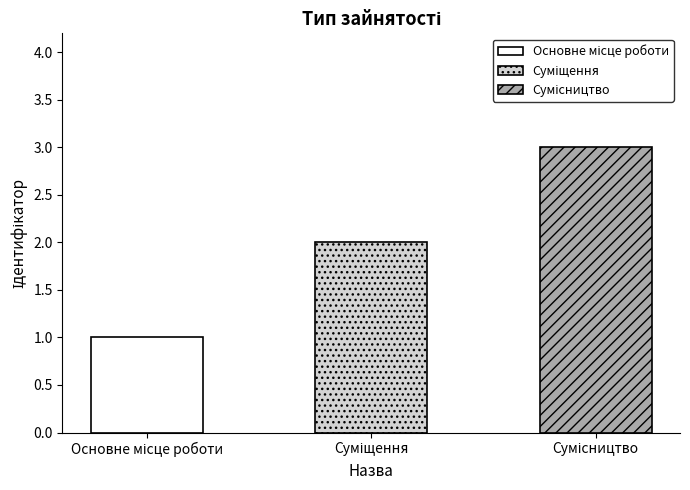

What is the ratio of the value at Суміщення to the value at Сумісництво?

0.7